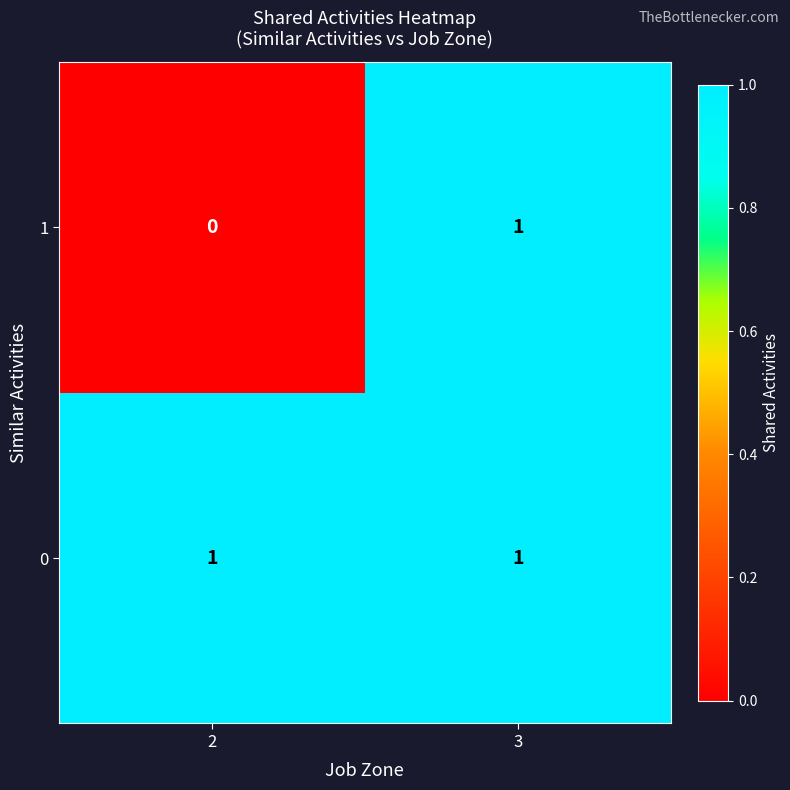

Rank the categories by 1 value from highest to lowest.

3, 2